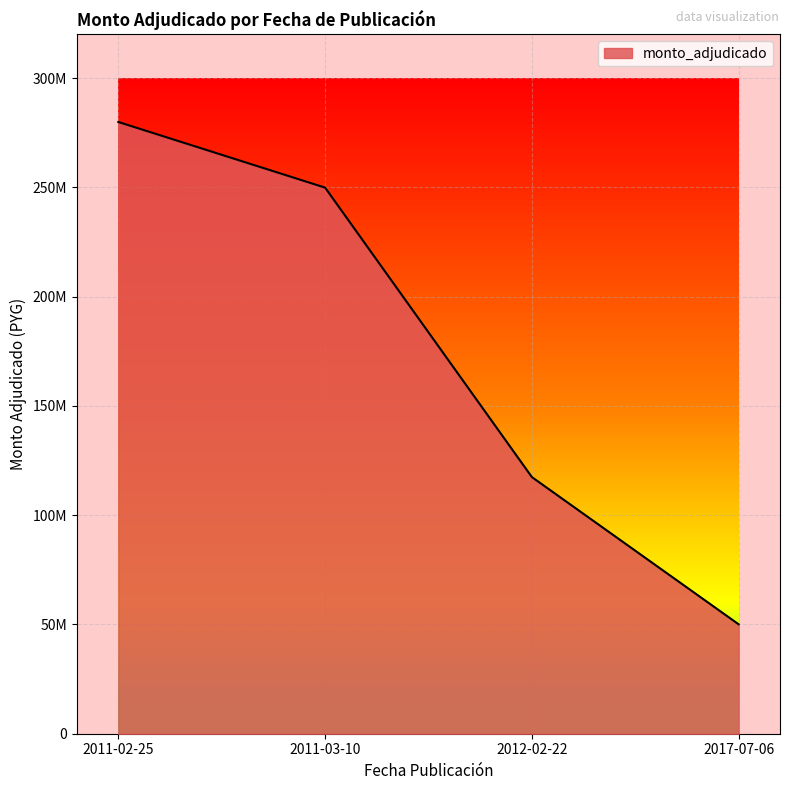

True or false: there are more than 2 points higher than both neighbors.

False